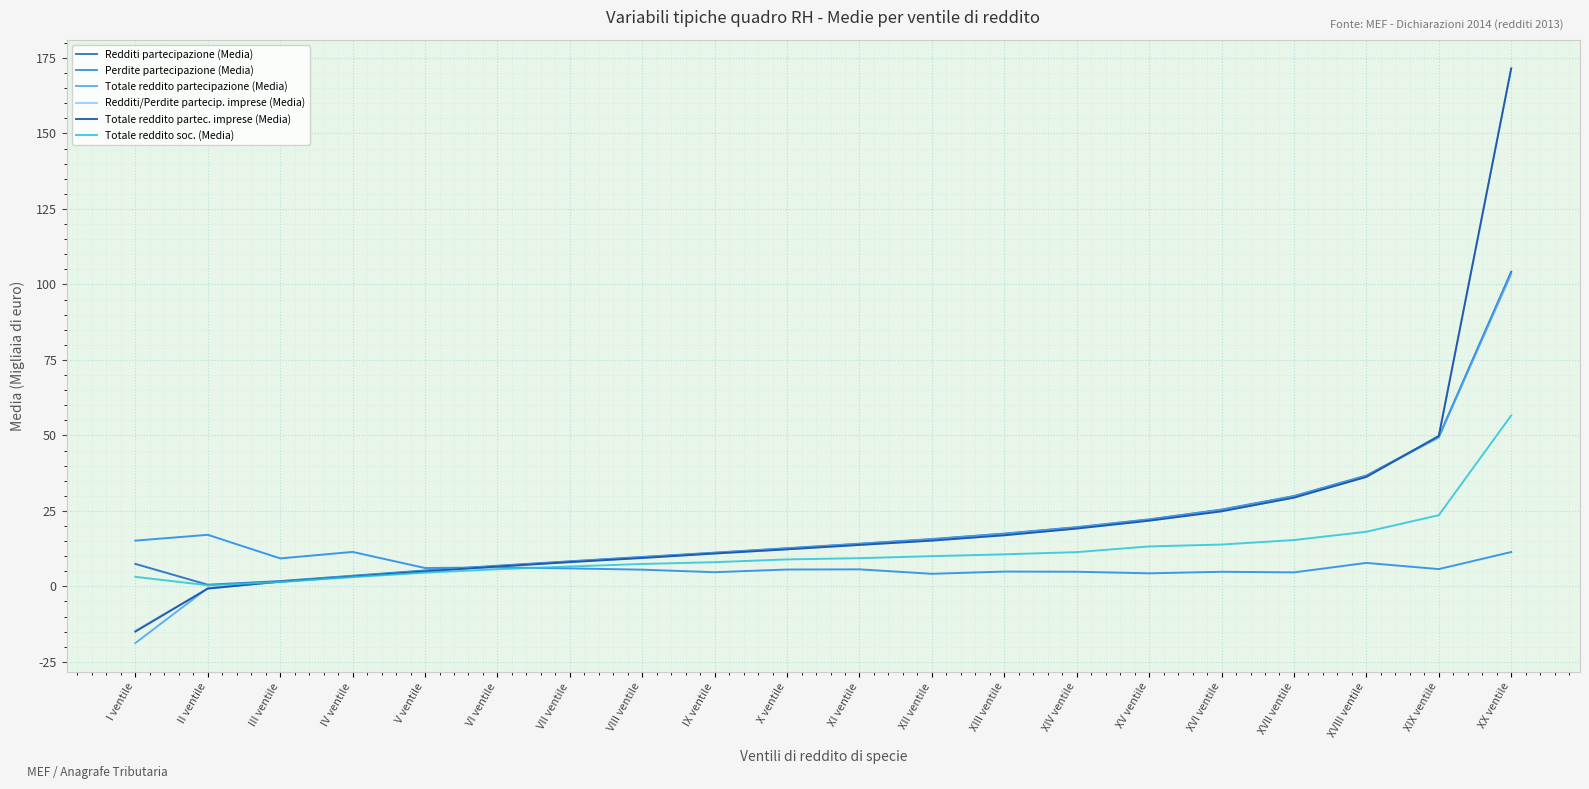

How many lines are shown in the chart?

6